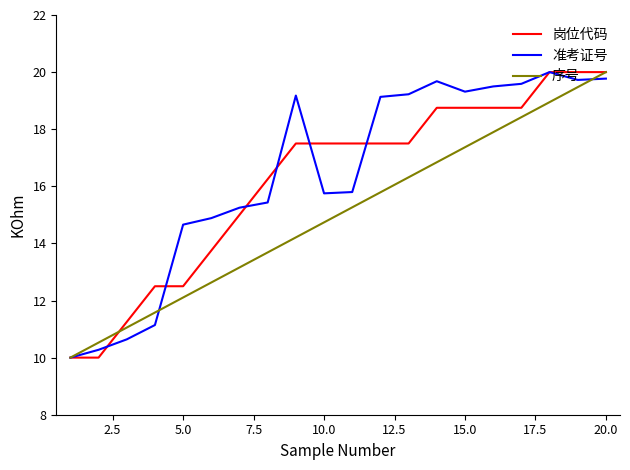

What is the greatest value displayed?

20.0